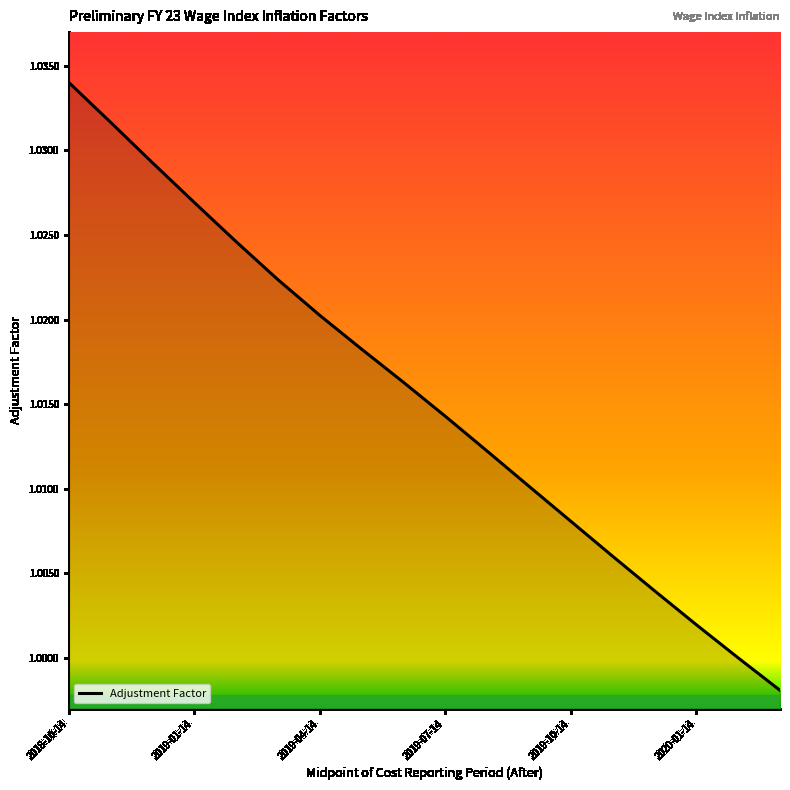

How many lines are shown in the chart?

1